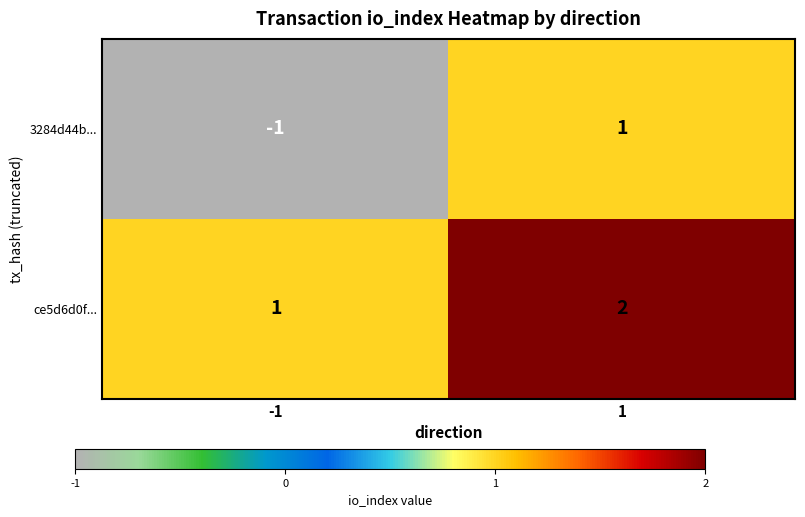

Is it true that ce5d6d0f... equals 2 at 1?

True